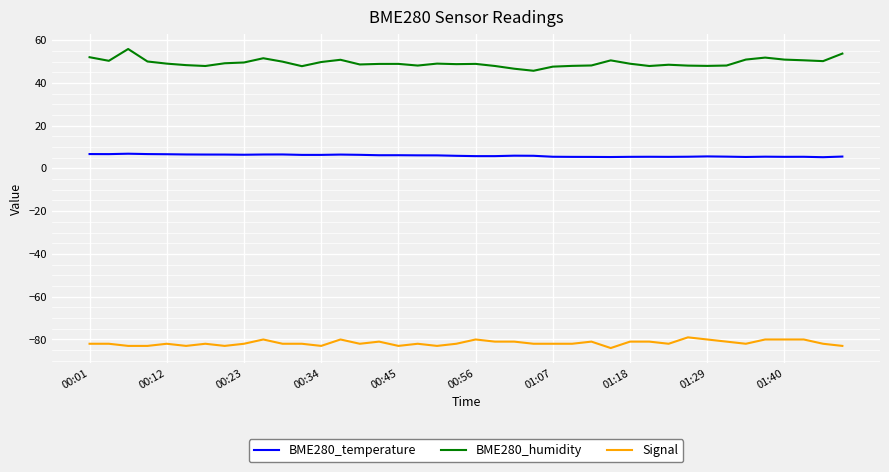

Which series has the largest total across all categories?

BME280_humidity